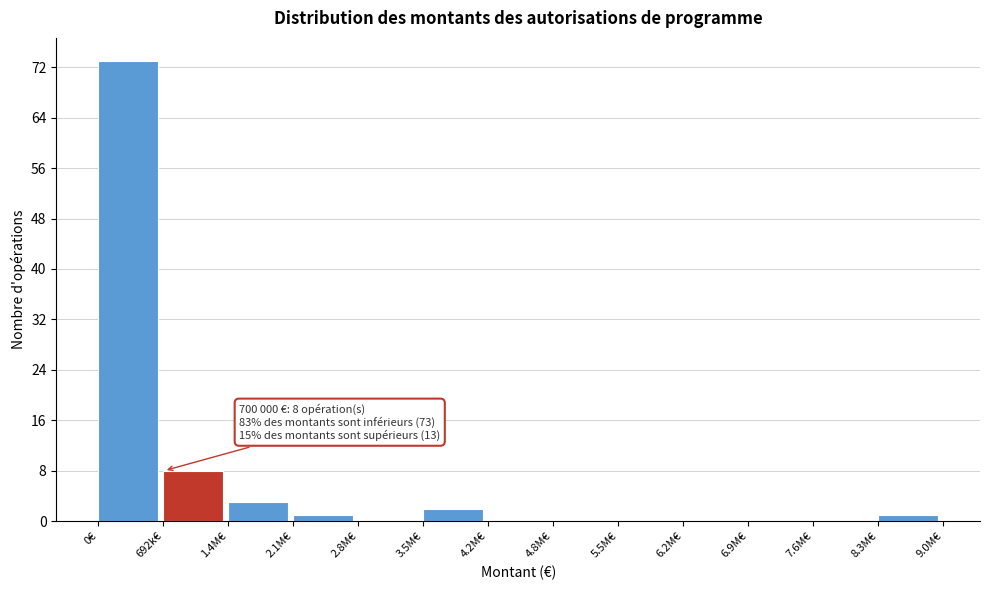

Reading left to right, what are all the values shown in this chart?

0€=73	692k€=8	1.4M€=3	2.1M€=1	2.8M€=0	3.5M€=2	4.2M€=0	4.8M€=0	5.5M€=0	6.2M€=0	6.9M€=0	7.6M€=0	8.3M€=1